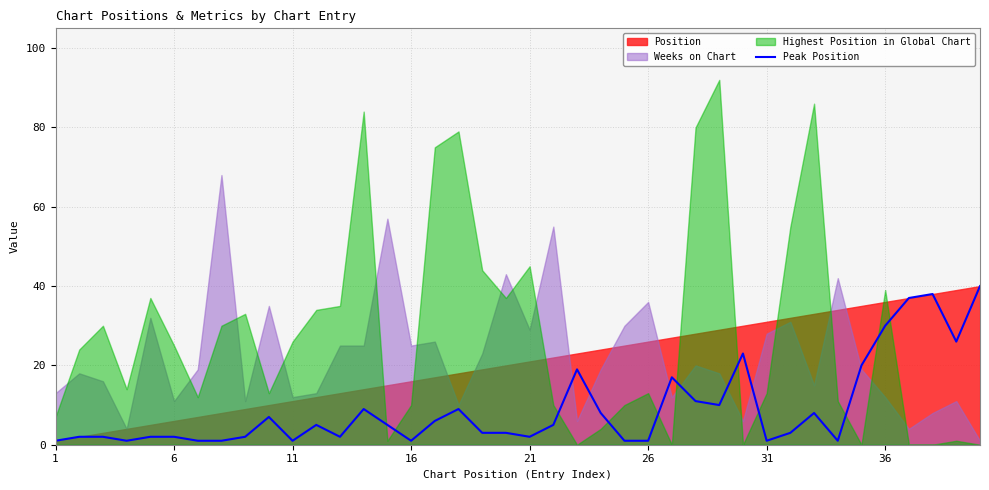

What is the minimum value shown in the chart?

1